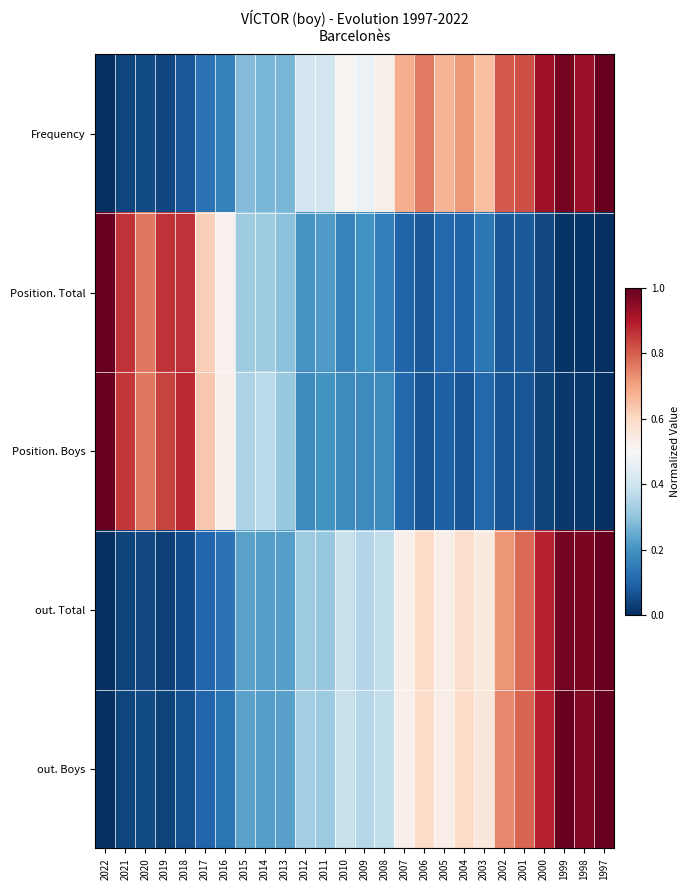

Which has a higher value, 2021 or 2006?

2006